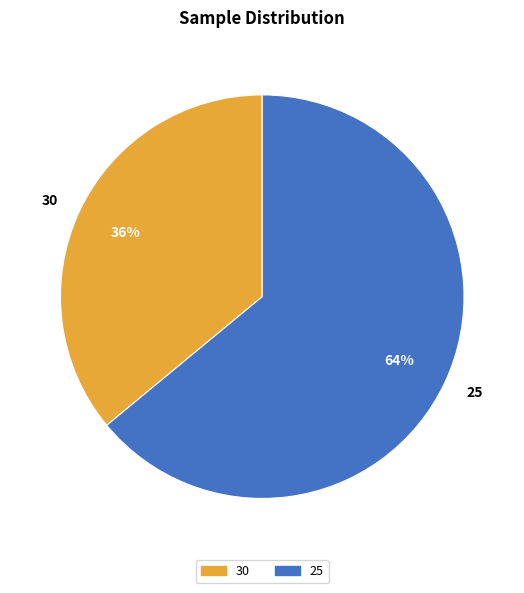

To the nearest percent, what portion does 25 represent?

64%